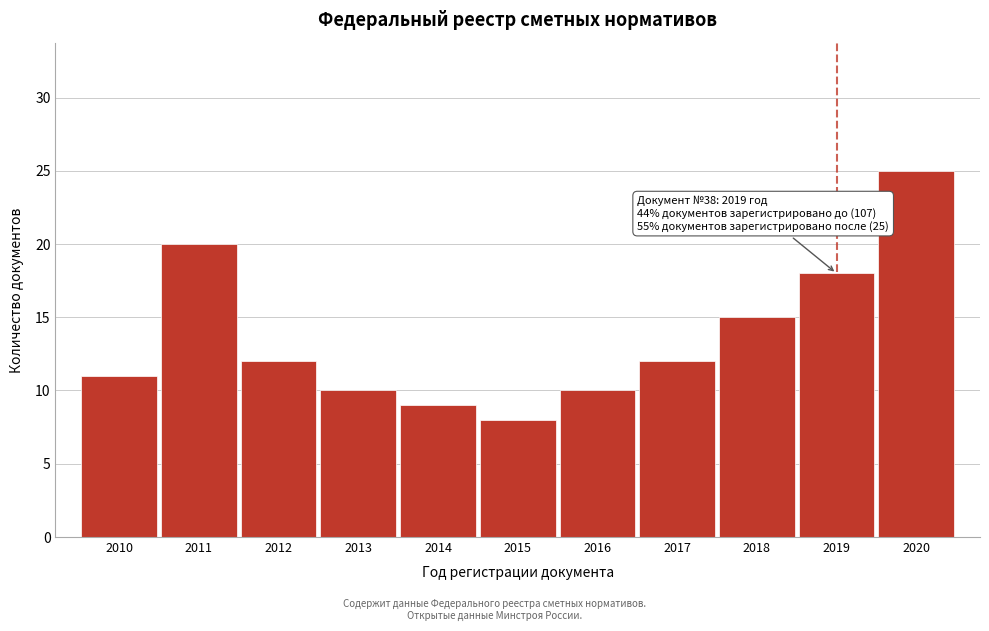

Reading right to left, list all the values displayed in this chart.

25	18	15	12	10	8	9	10	12	20	11